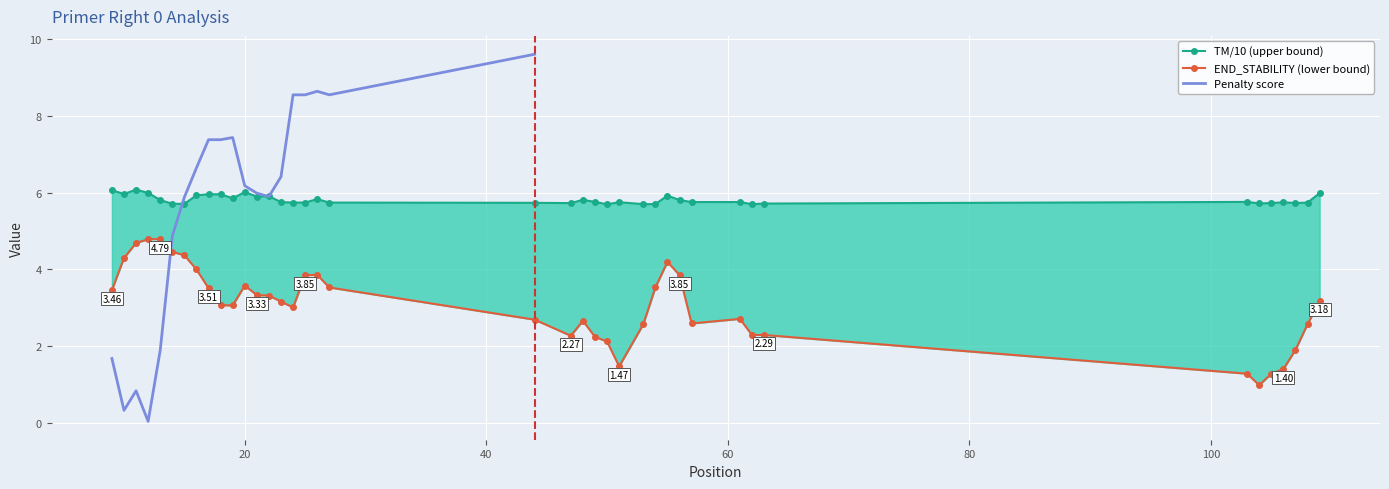

What is the value of the PRIMER_RIGHT_0_END_STABILITY point at the 13th from the left?

3.3